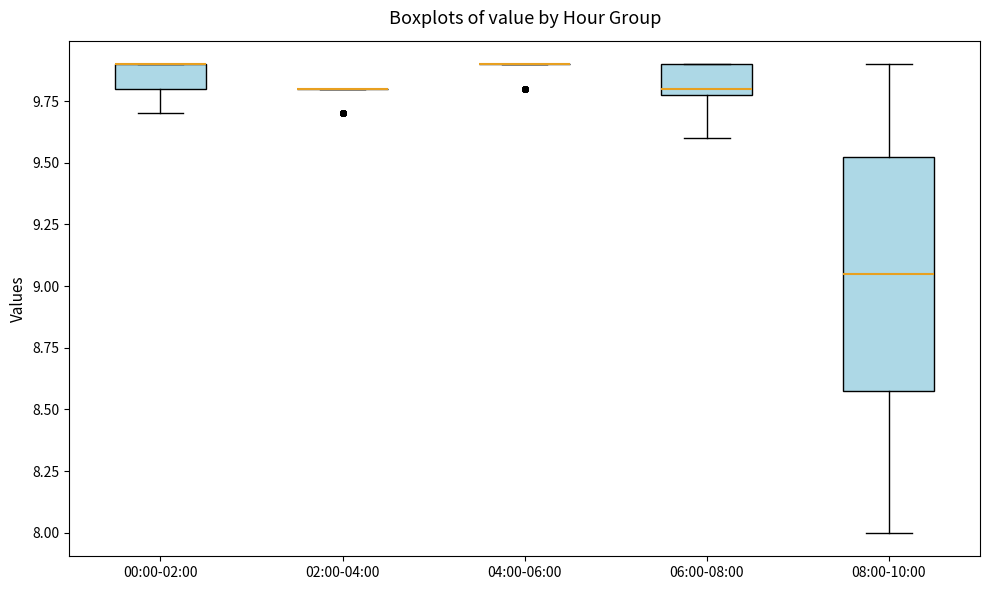

Where is the upper edge of the box for 08:00-10:00 on the y-axis? The values are not printed on the chart, so give them approximately, as read against the axis.

9.55